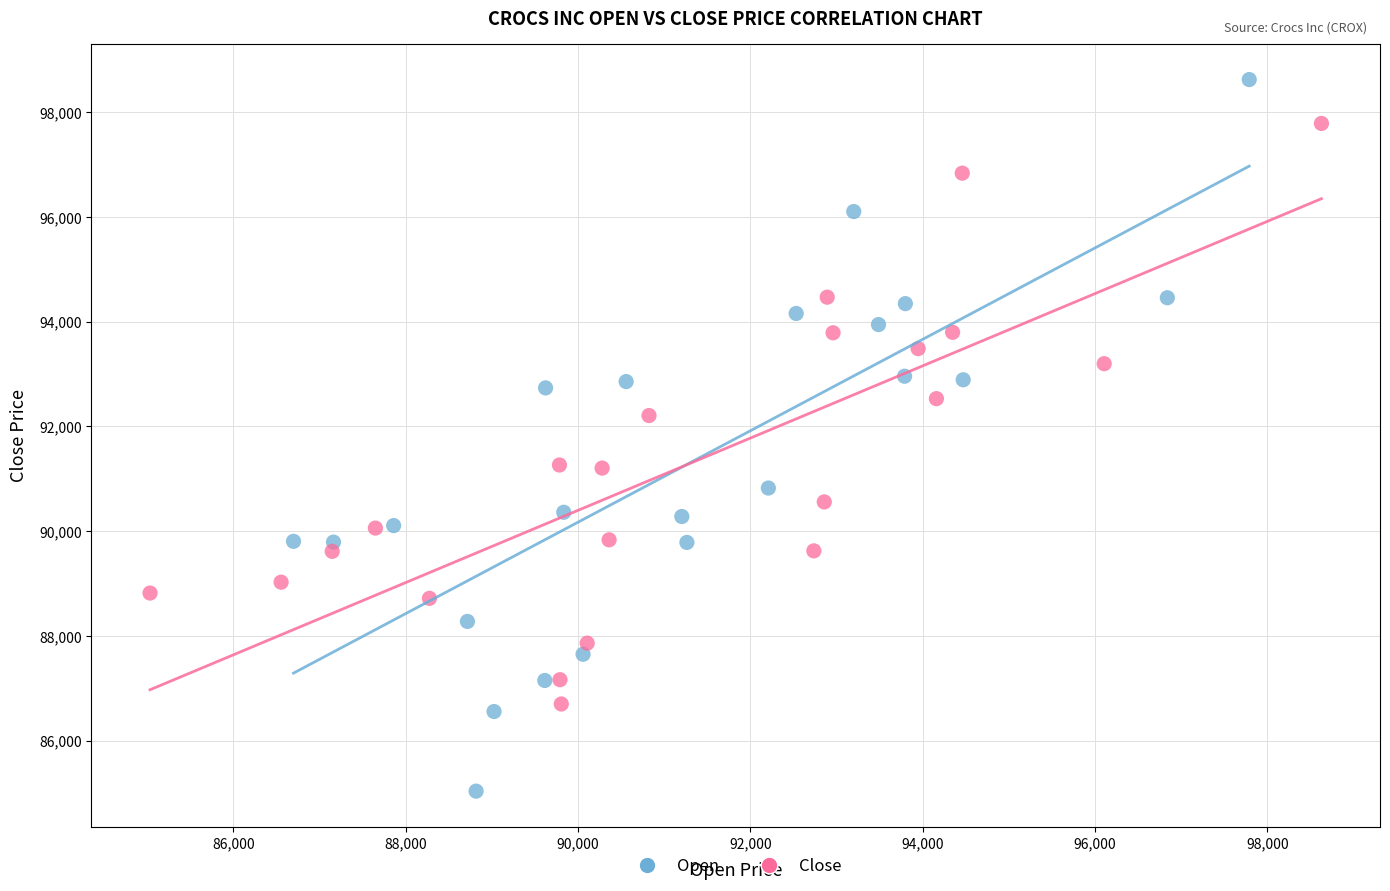

What are all the series names shown in the legend?

Open, Close